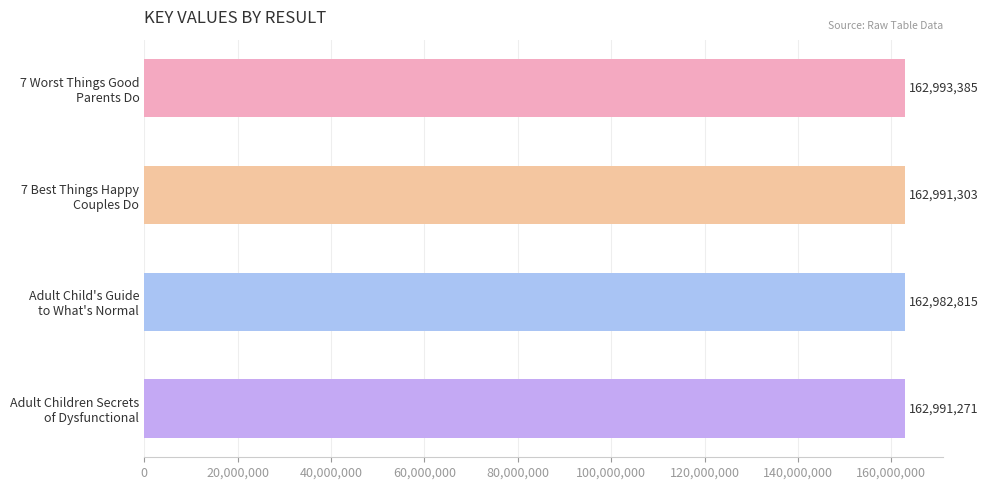

How many data points does each series have?

4